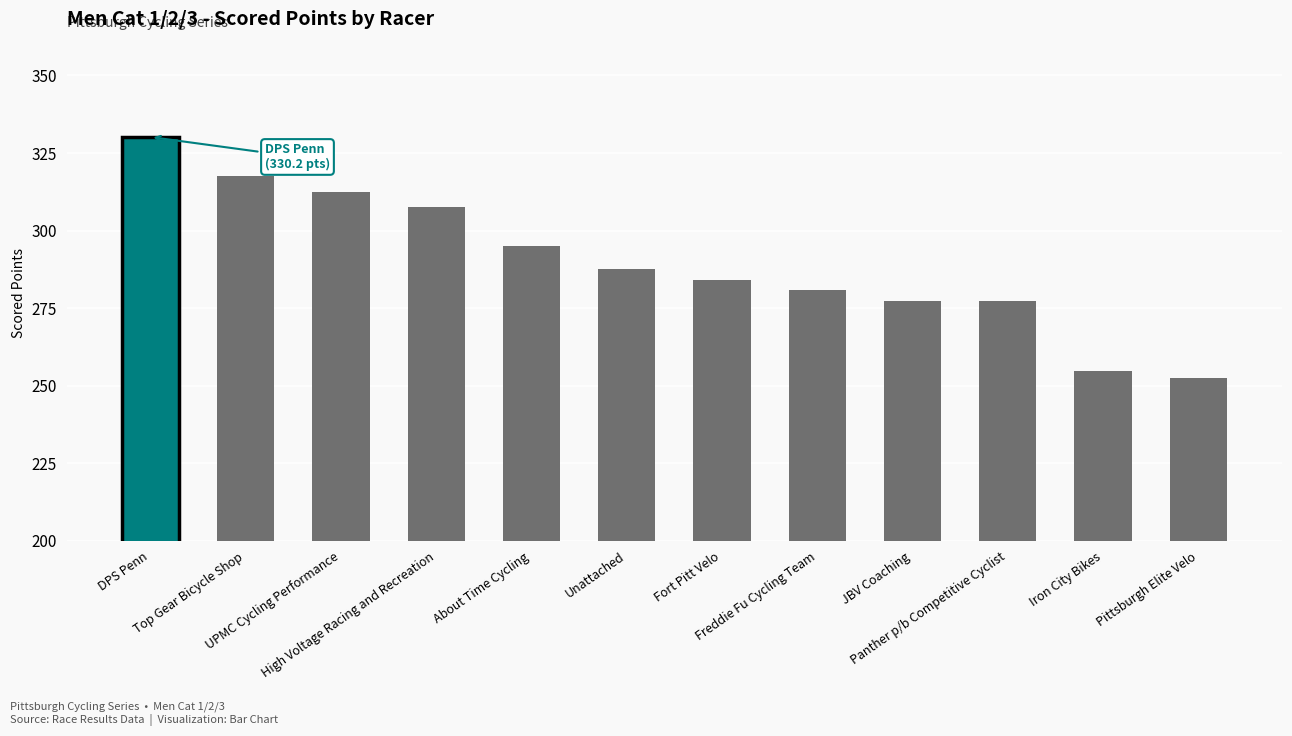

What is the approximate value at Freddie Fu Cycling Team?

280.8